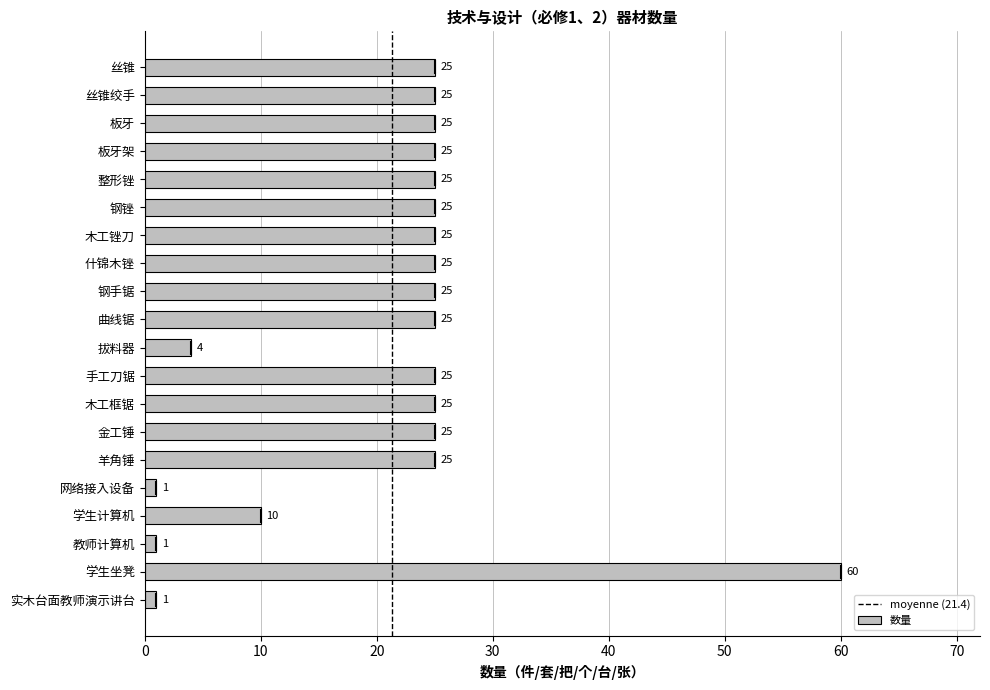

Approximately how many times larger is the value at 板牙架 compared to 拔料器?

6.2